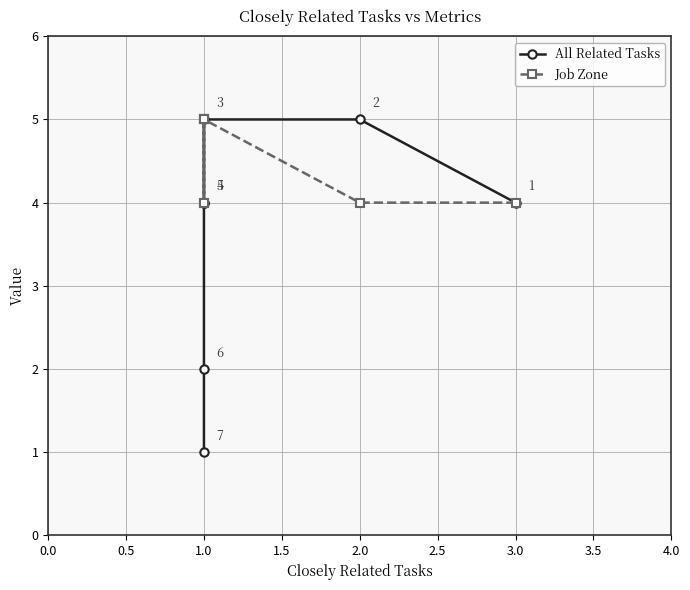

What is the value of the All Related Tasks point at the 3rd from the left?

5